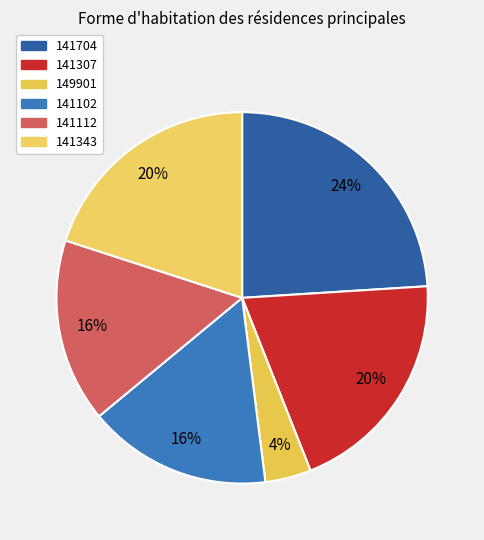

Does 141307 account for over 50% of the chart?

No